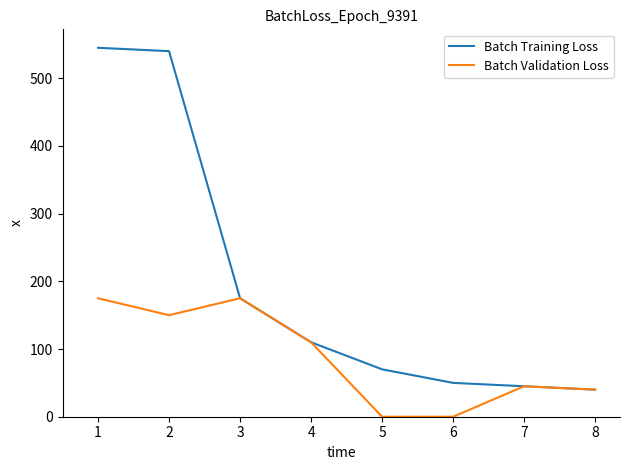

Reading right to left, list all the values displayed in this chart.

Batch Training Loss: 40	45	50	70	110	175	540	545
Batch Validation Loss: 40	45	0	0	110	175	150	175